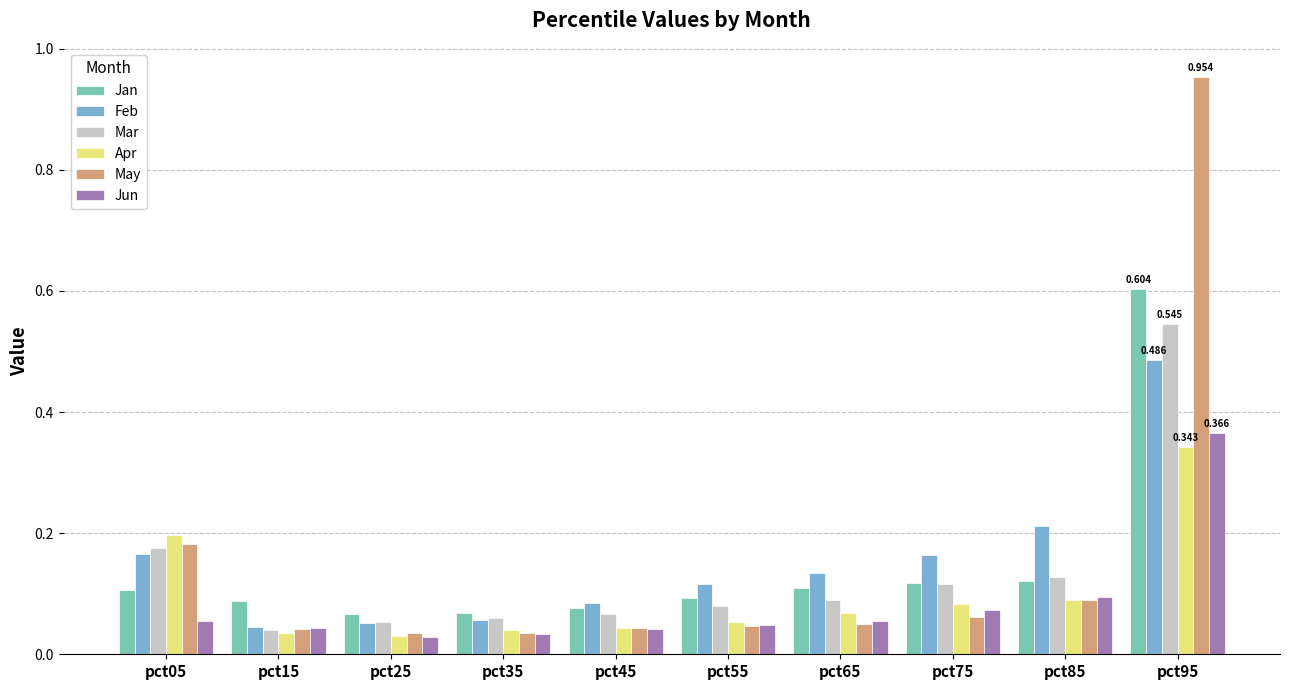

Is the value of Feb at pct75 greater than the value of May at pct15?

Yes